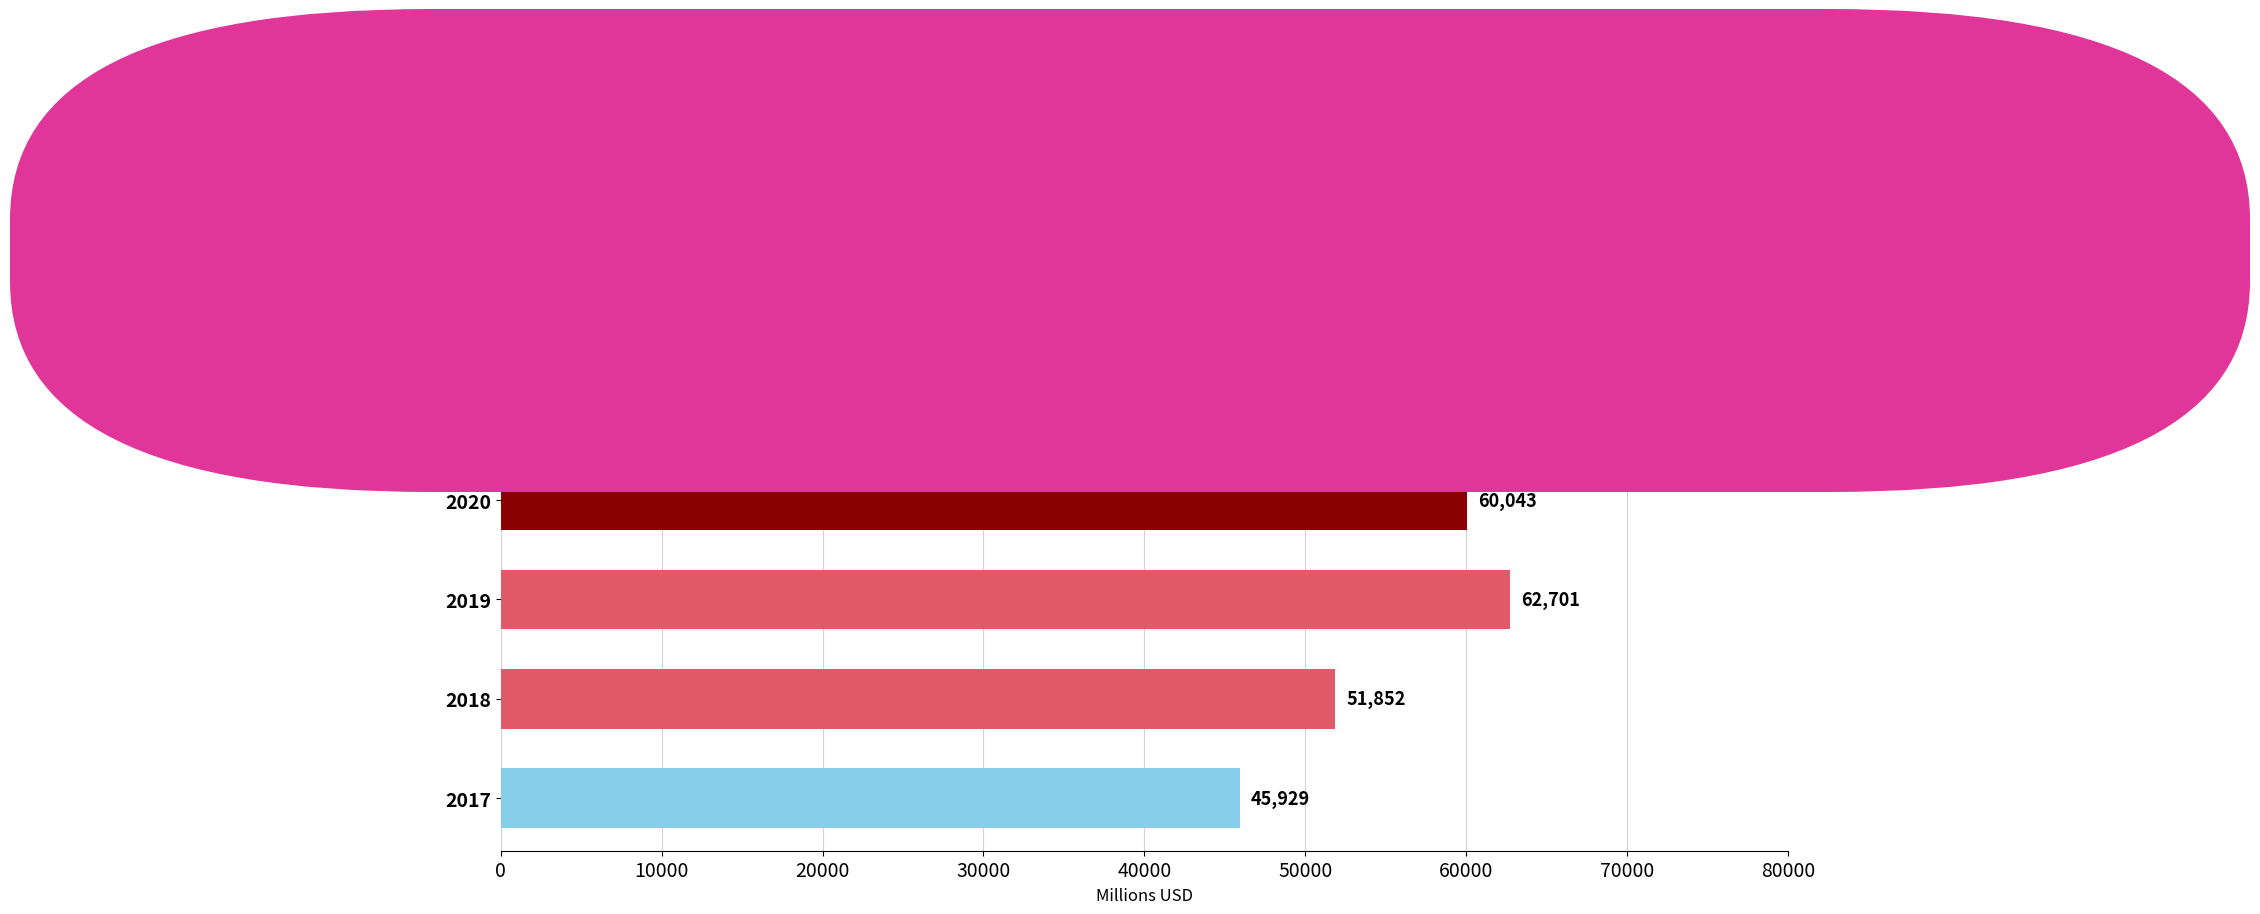

How many bars are there in total?

5